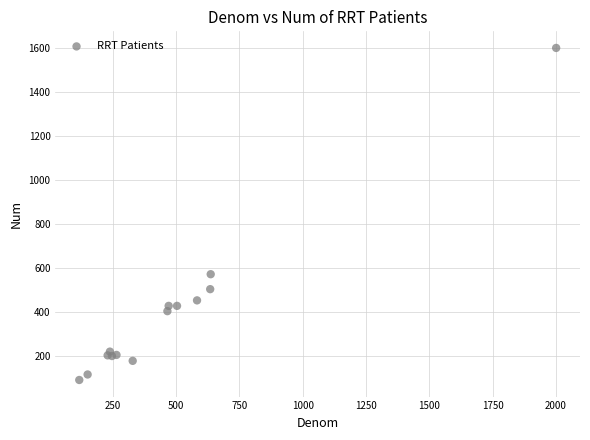

What Y value in the scatter plot is closest to 847?

573